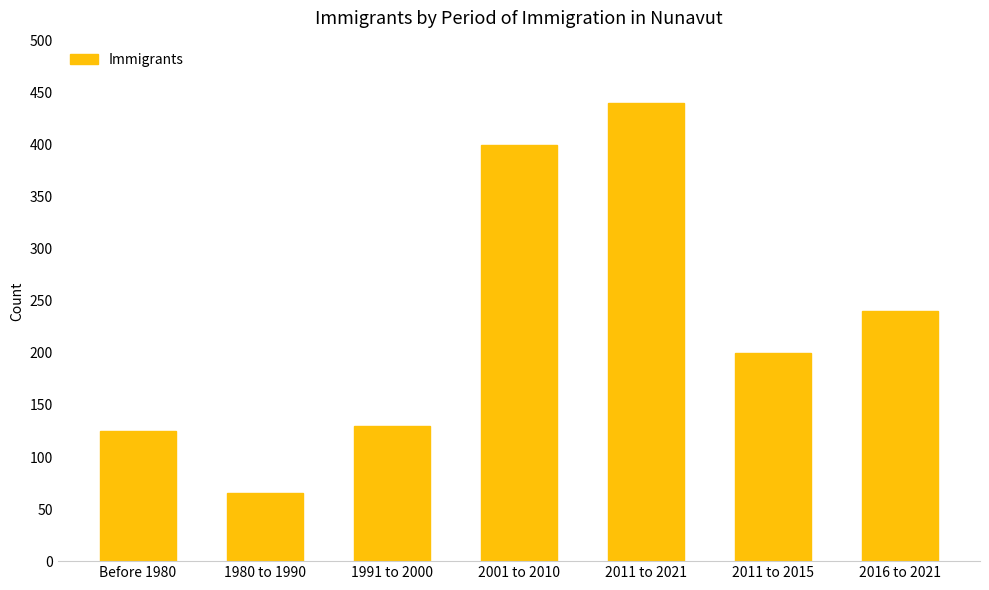

What is the difference between the values at 2001 to 2010 and 2011 to 2015?

200